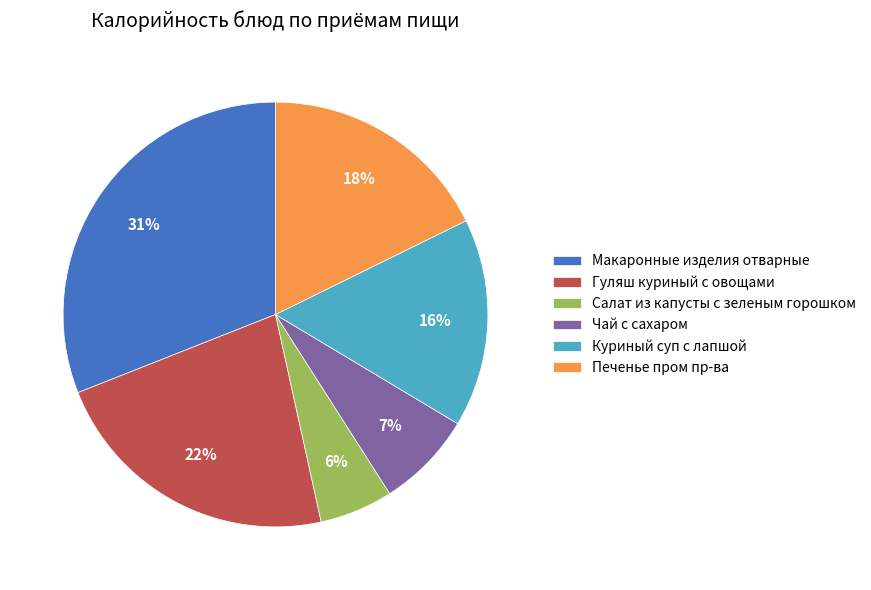

Rank the categories by value from lowest to highest.

Салат из капусты с зеленым горошком, Чай с сахаром, Куриный суп с лапшой, Печенье пром пр-ва, Гуляш куриный с овощами, Макаронные изделия отварные